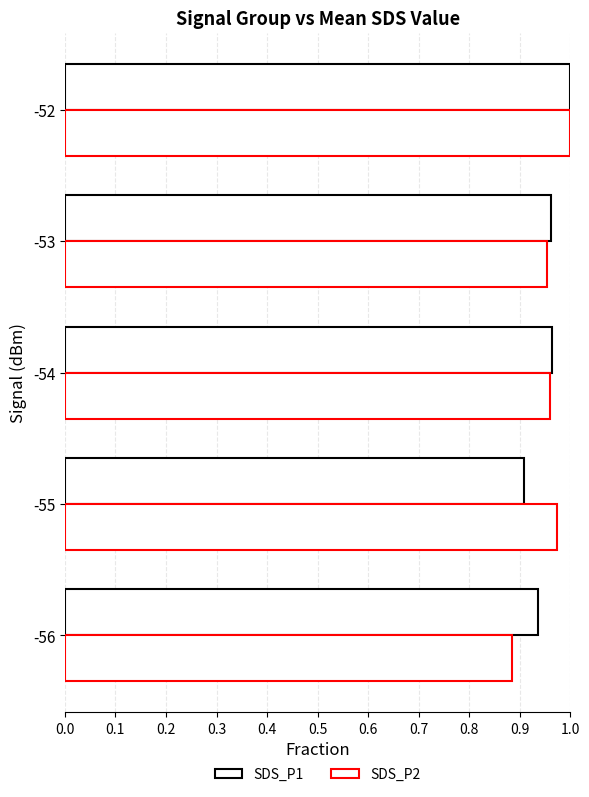

How many SDS_P2 values are between 0 and 1?

5